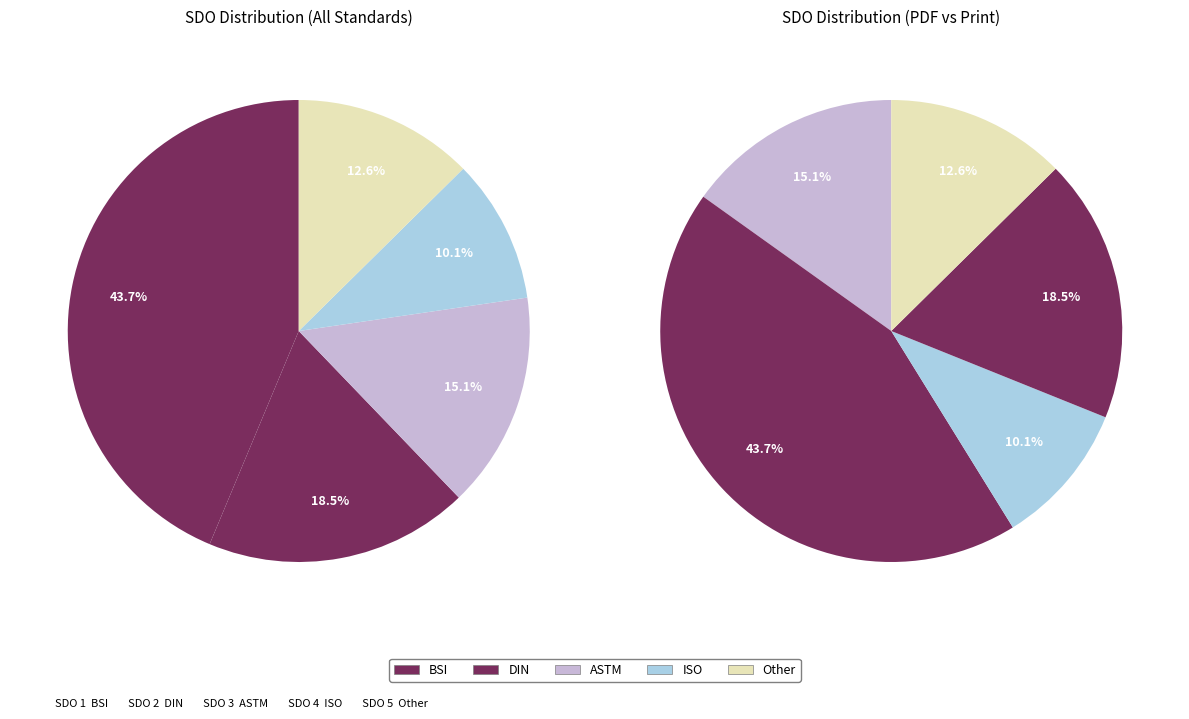

To the nearest percent, what portion does BSI represent?

44%